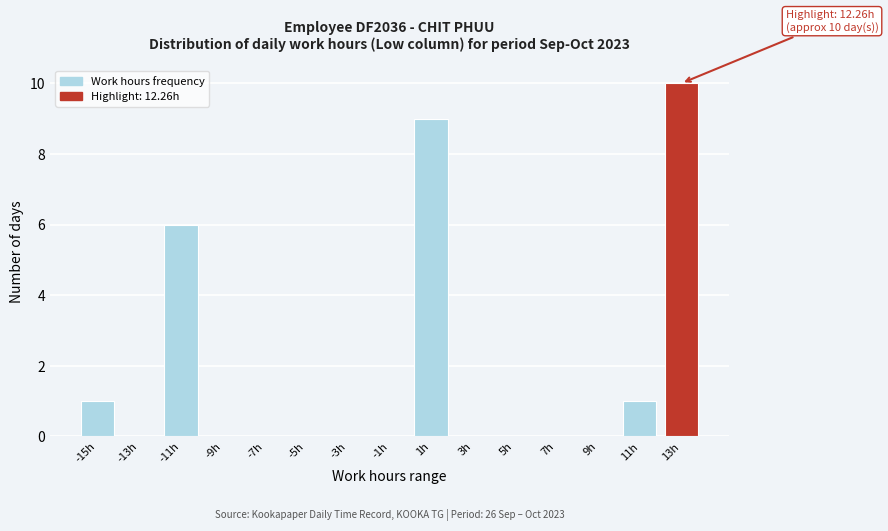

Reading right to left, what are all the values shown in this chart?

13h=10	11h=1	9h=0	7h=0	5h=0	3h=0	1h=9	-1h=0	-3h=0	-5h=0	-7h=0	-9h=0	-11h=6	-13h=0	-15h=1